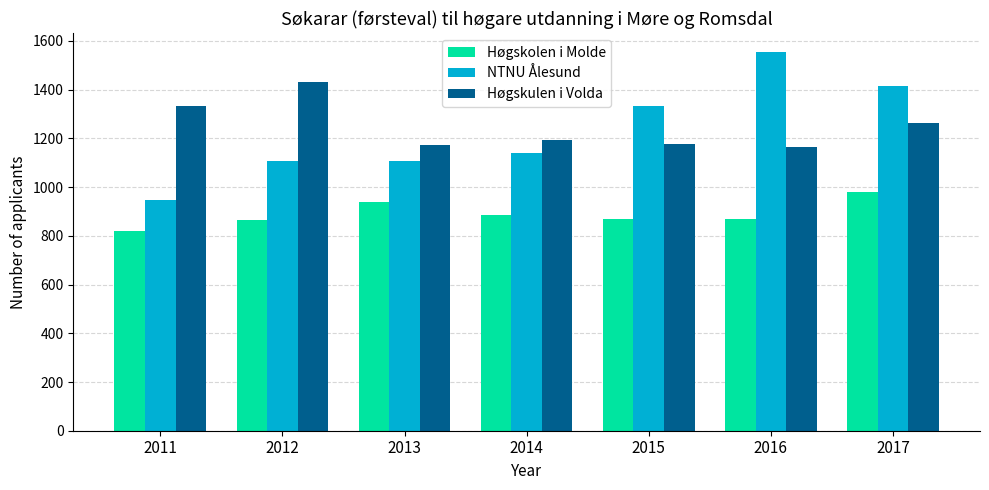

At 2016, list the series in order from largest to smallest.

NTNU Ålesund, Høgskulen i Volda, Høgskolen i Molde